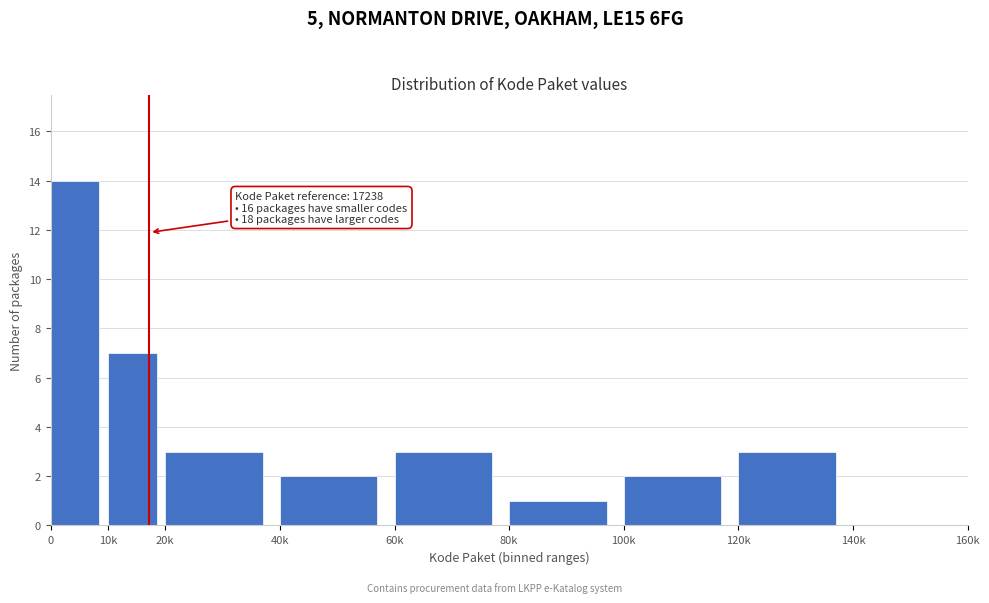

Reading left to right, transcribe all the data shown in this chart.

0=14	10k=7	20k=3	40k=2	60k=3	80k=1	100k=2	120k=3	140k=0